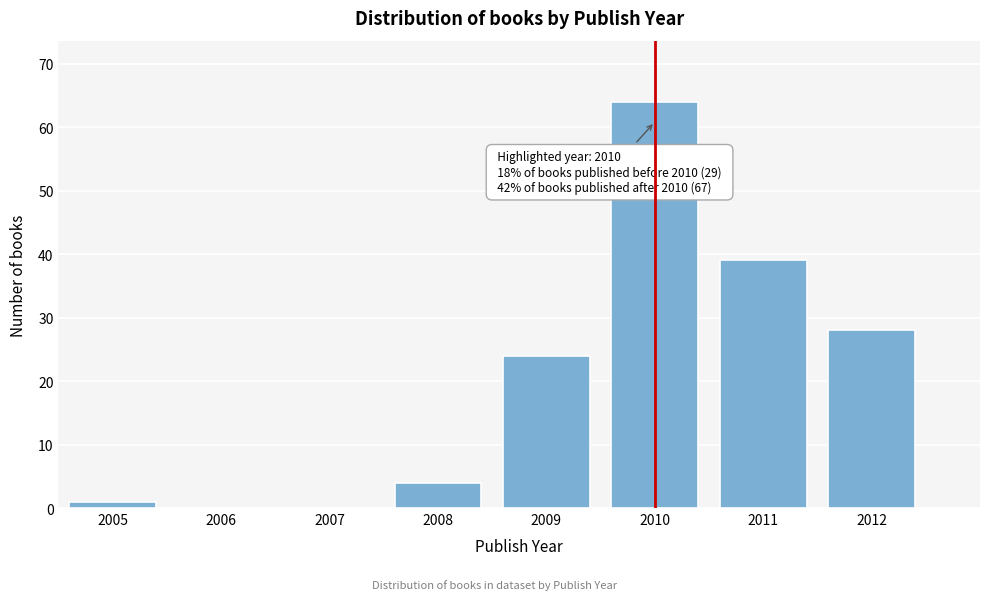

Over which range of the x-axis is the bar tallest?

2009.5 to 2010.5